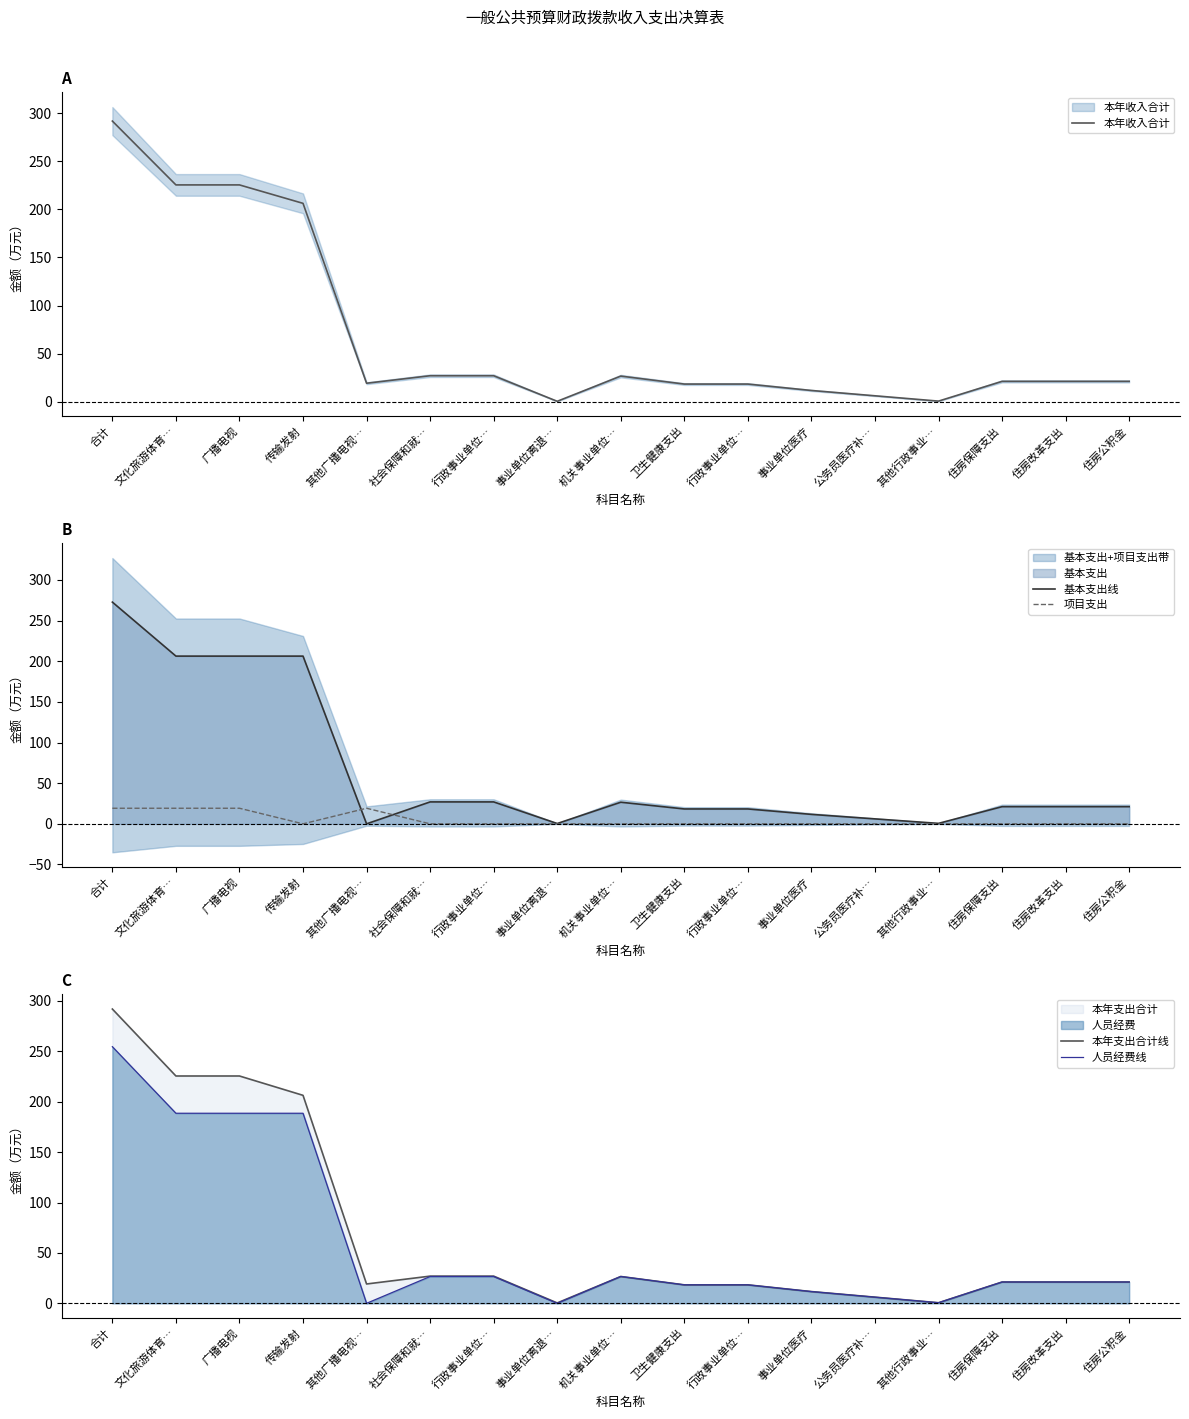

Where is 项目支出 nearest to the value 9?

传输发射